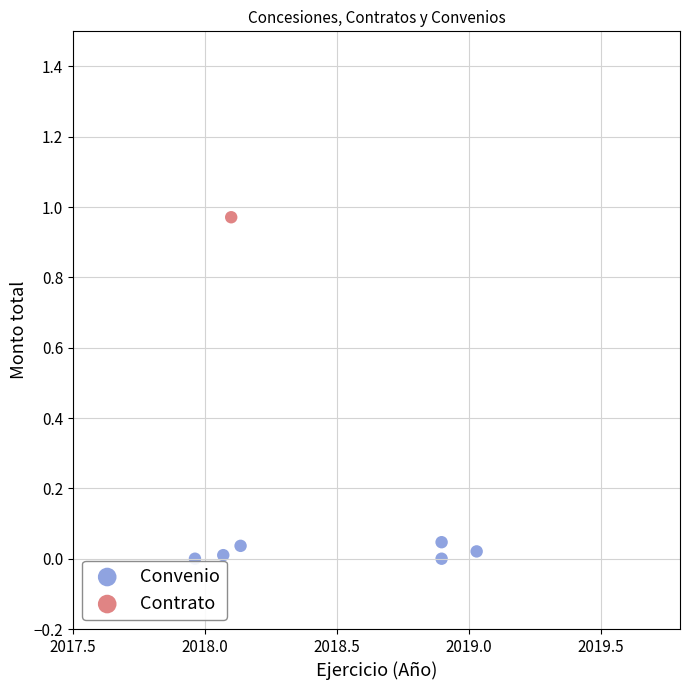

What are all the series names shown in the legend?

Convenio, Contrato